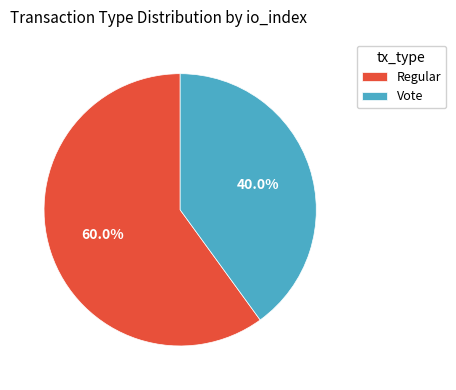

To the nearest percent, what is the average slice percentage?

50%